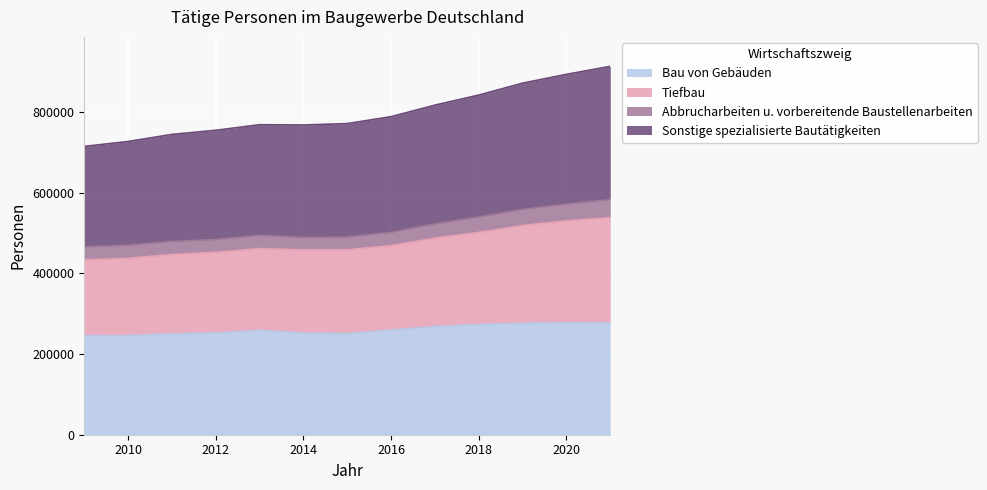

Which series has the widest spread of values?

Tiefbau